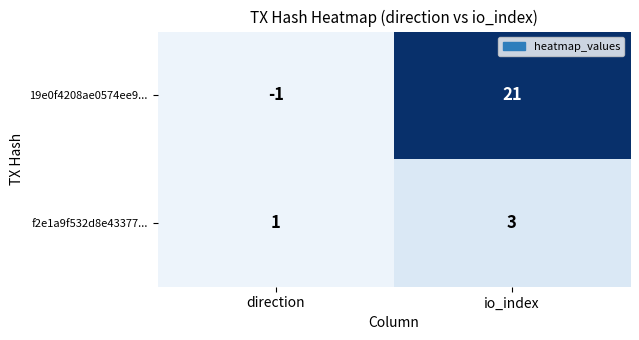

At io_index, list the series in order from smallest to largest.

f2e1a9f532d8e43377..., 19e0f4208ae0574ee9...